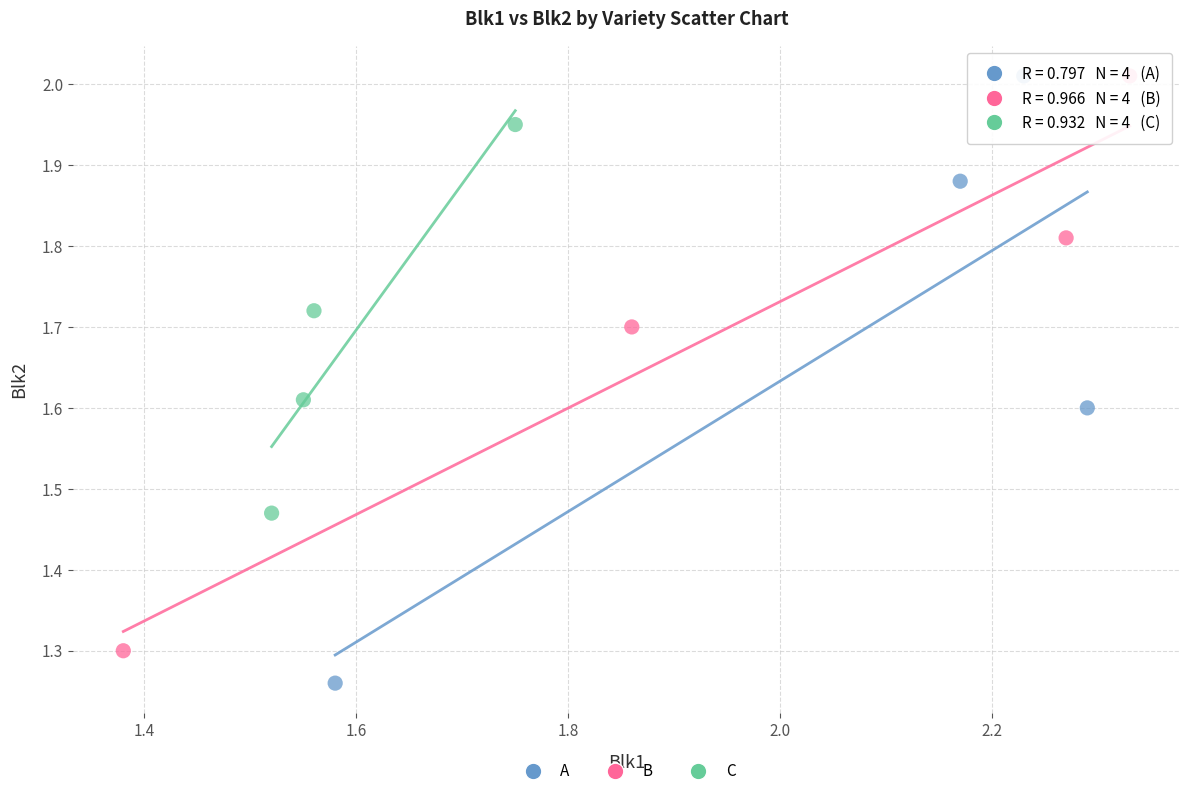

Which series has the largest Y range (max minus min)?

A